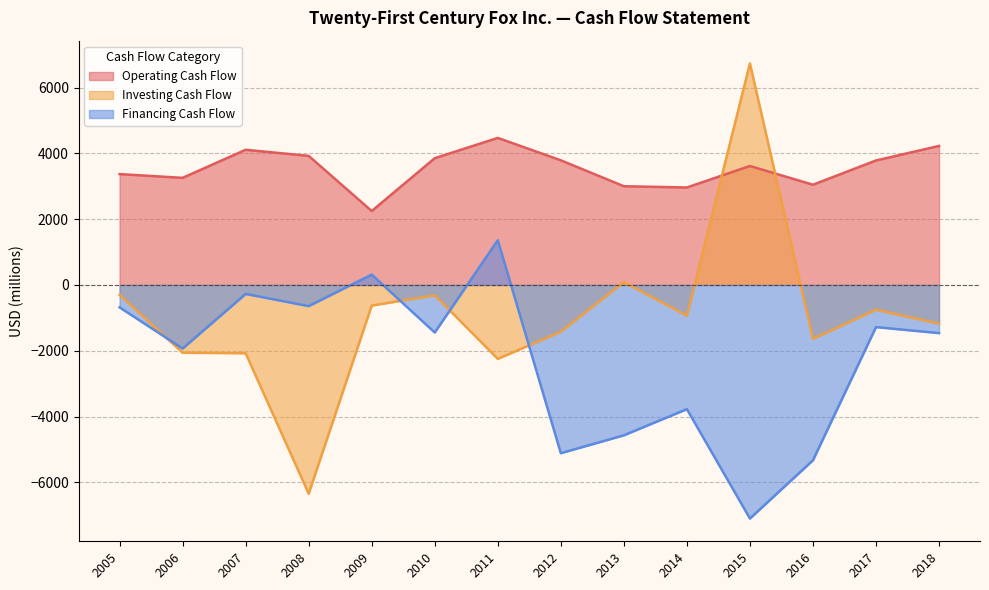

The Caixa líquido fornecido pelas atividades operacionais series shows 2964 at 2014. True or false?

True